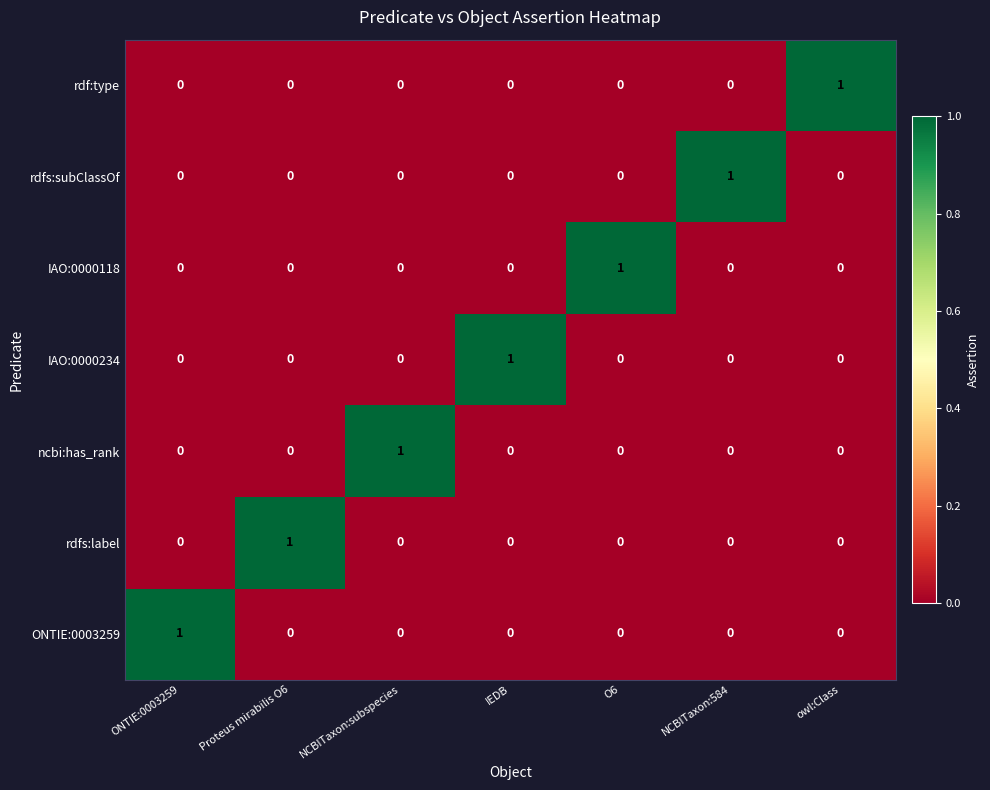

How many rdfs:label values are between 0 and 1?

7